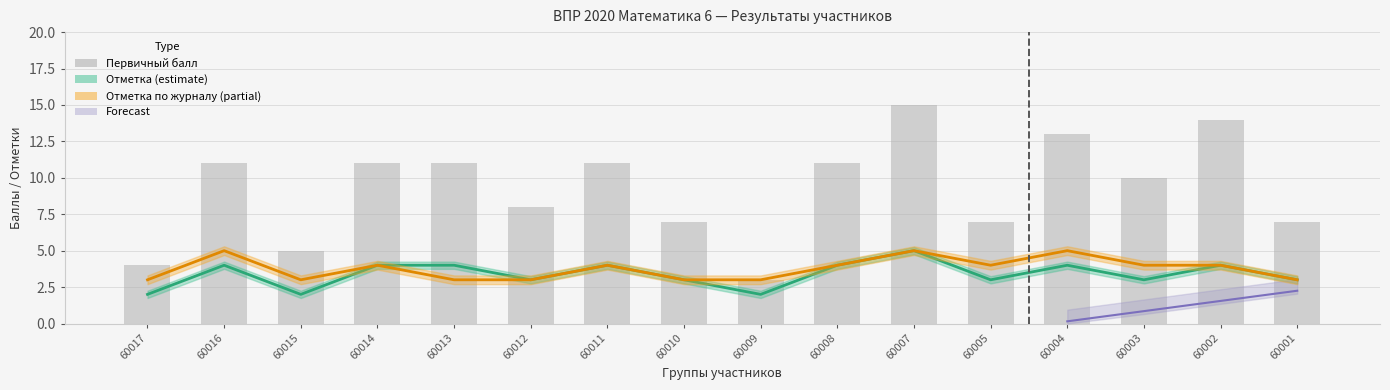

True or false: Первичный балл has a value of 7 at 60005.

True